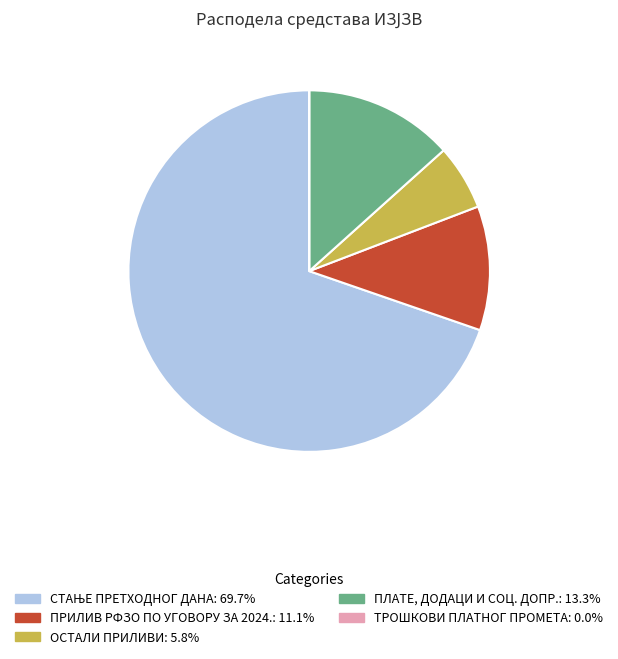

Combined, do ПРИЛИВ РФЗО ПО УГОВОРУ ЗА 2024. and ОСТАЛИ ПРИЛИВИ account for over 50%?

No